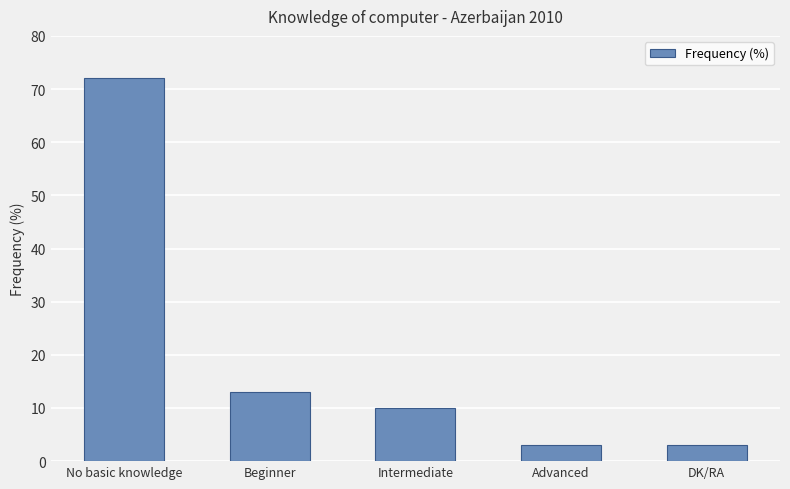

What is the change in value from No basic knowledge to Advanced?

-69